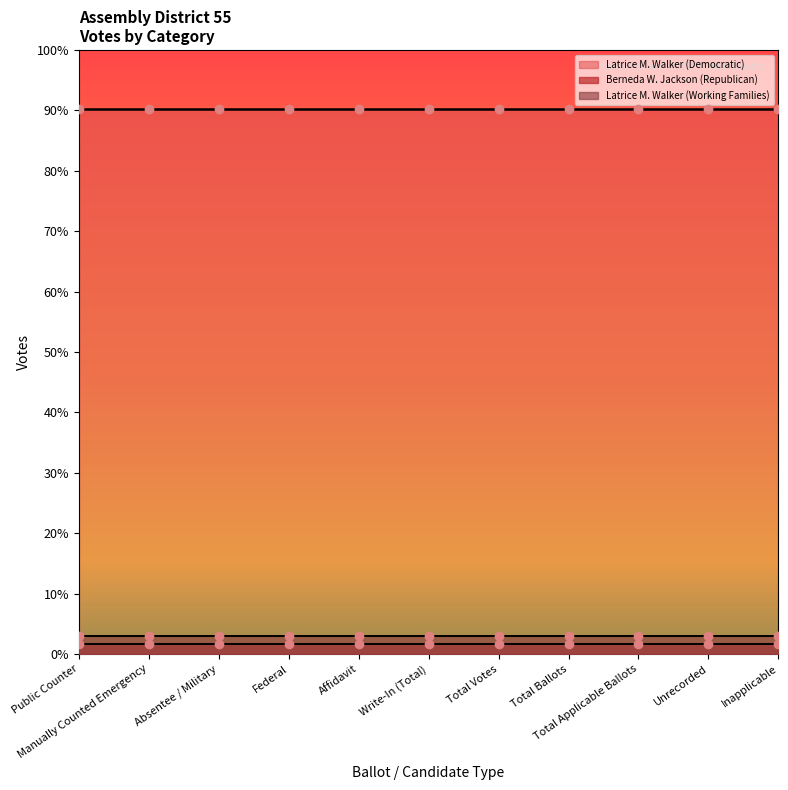

What is the total value across all series at Total Ballots?

28423